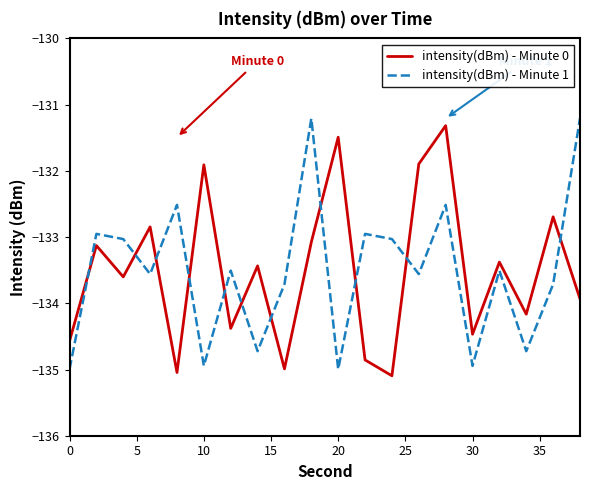

Which series ends up on top after the final intersection of intensity(dBm) - Minute 1 and intensity(dBm) - Minute 0?

intensity(dBm) - Minute 1